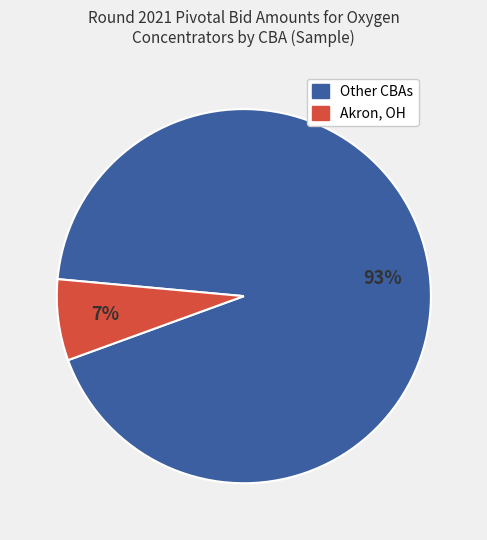

The Other CBAs slice represents 93% of the pie. True or false?

True